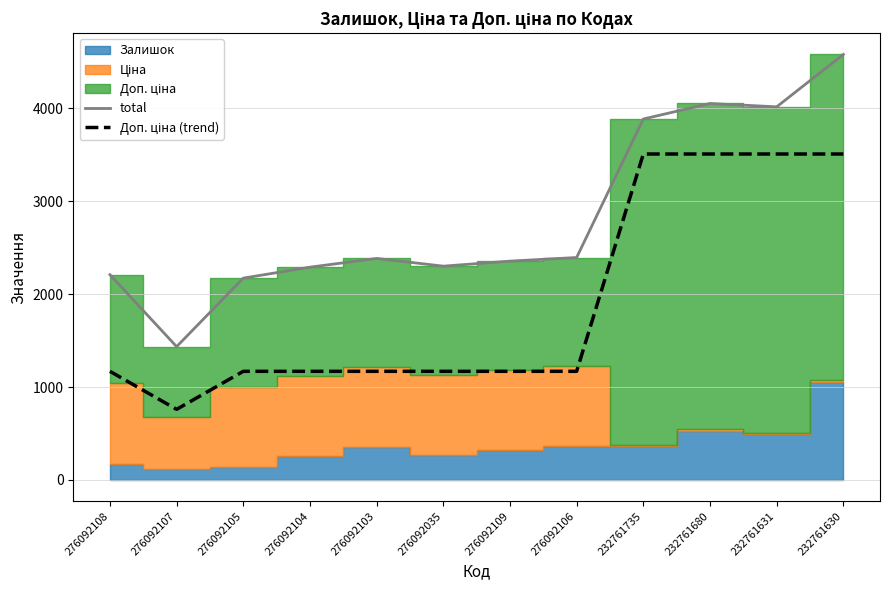

The total series shows 3884.6 at 232761735. True or false?

True